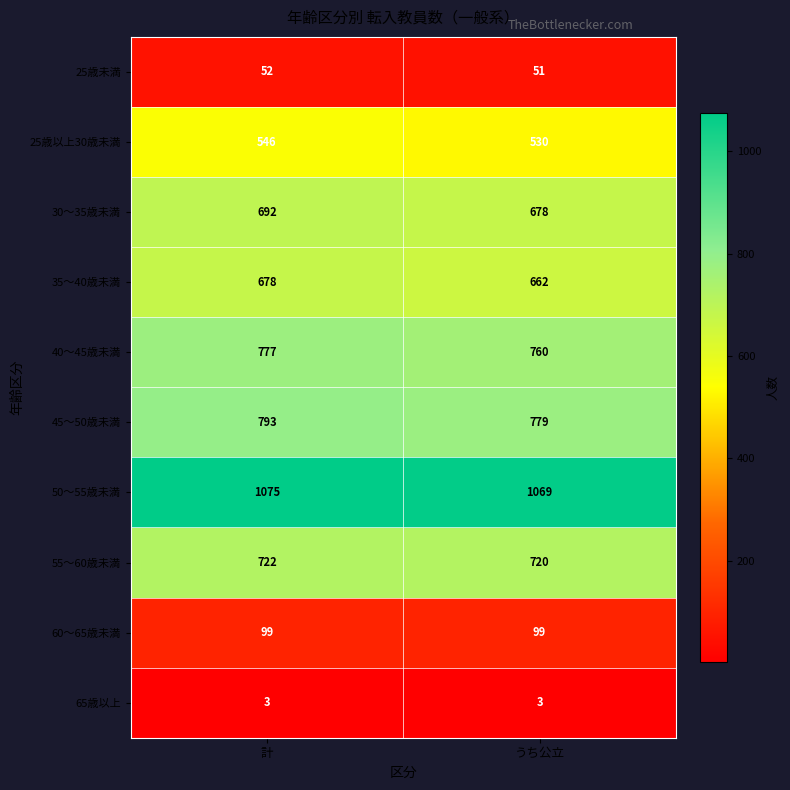

Is it true that 30〜35歳未満 equals 692 at 計?

True